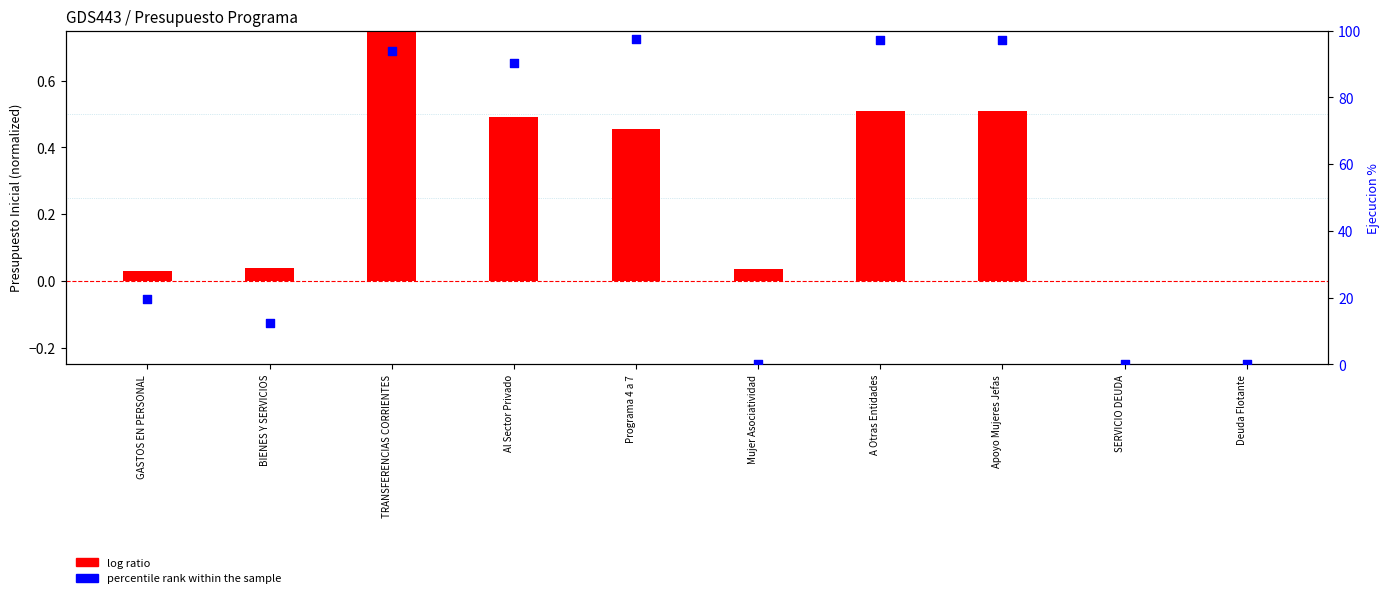

At how many categories does at least one series exceed 8?

7